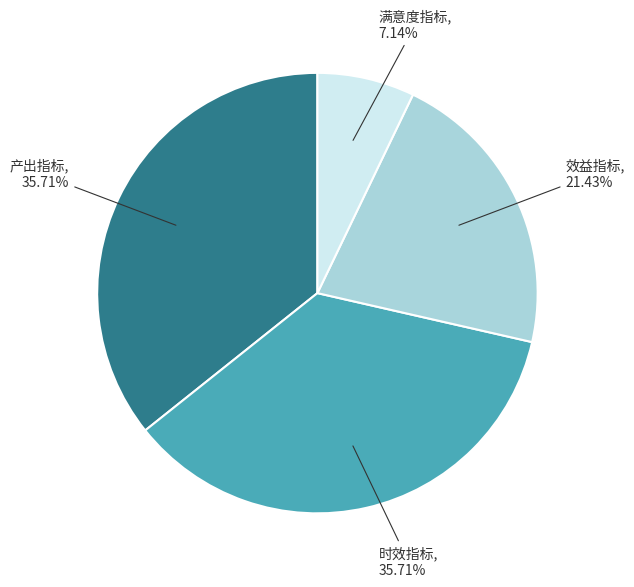

Is there any slice that represents more than half of the pie?

No